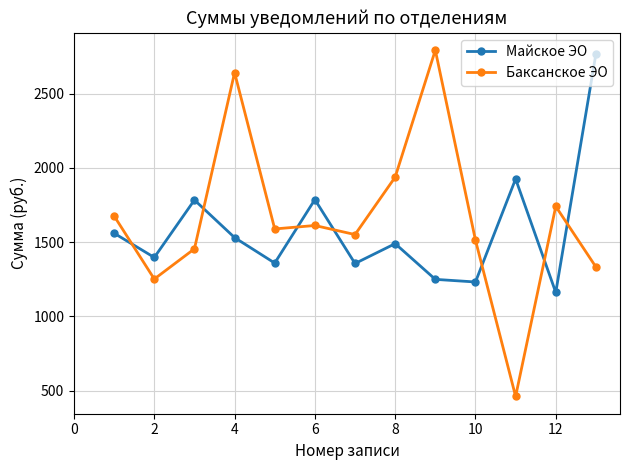

Which series has the largest total across all categories?

Баксанское ЭО